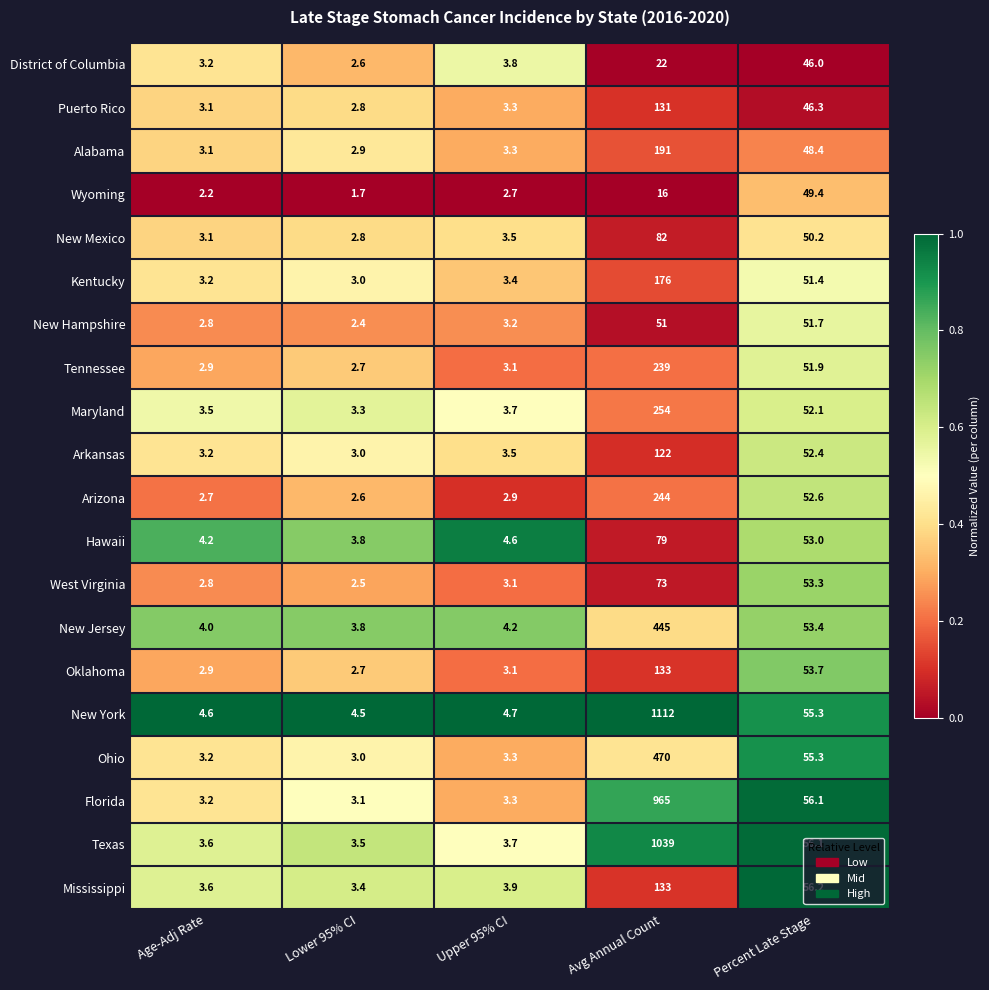

The value of Alabama at Percent Late Stage is 48.4. True or false?

True